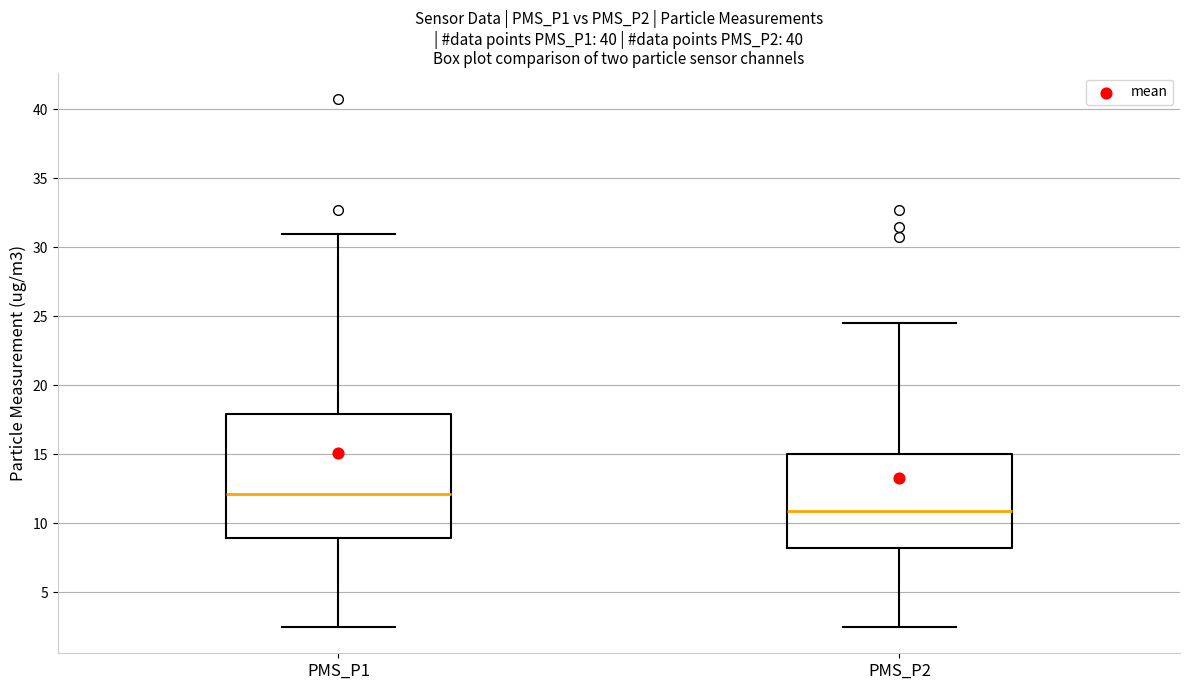

Which box has the highest median line?

PMS_P1